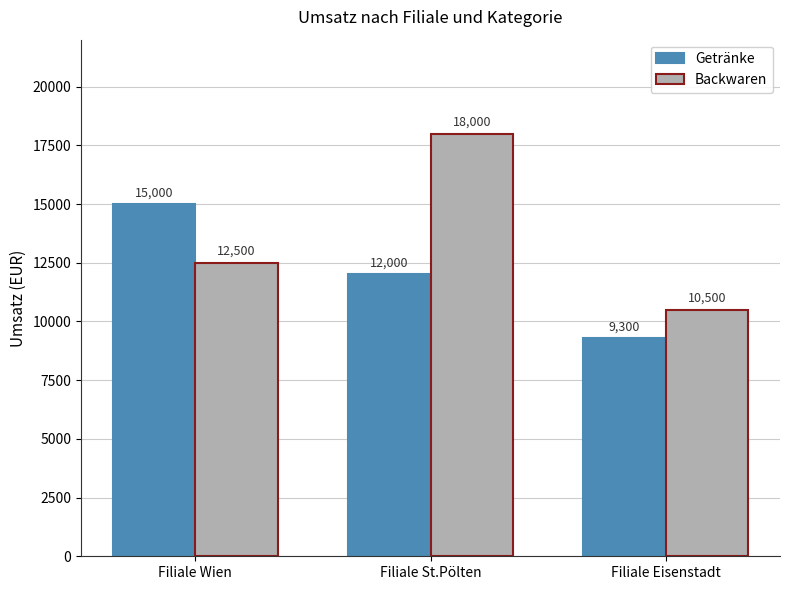

What is the lowest value of the Getränke series?

9300